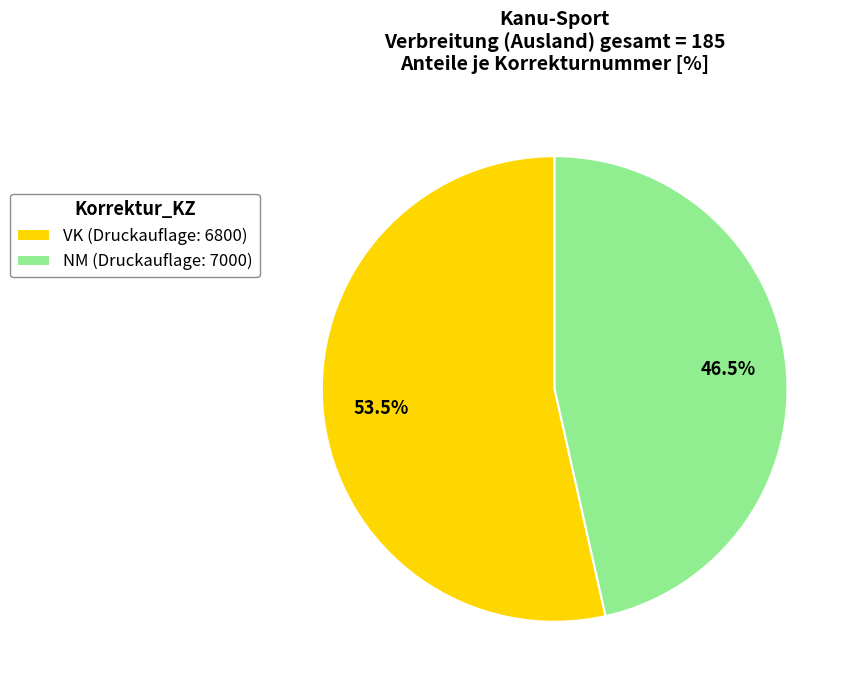

Count the number of slices in the pie.

2